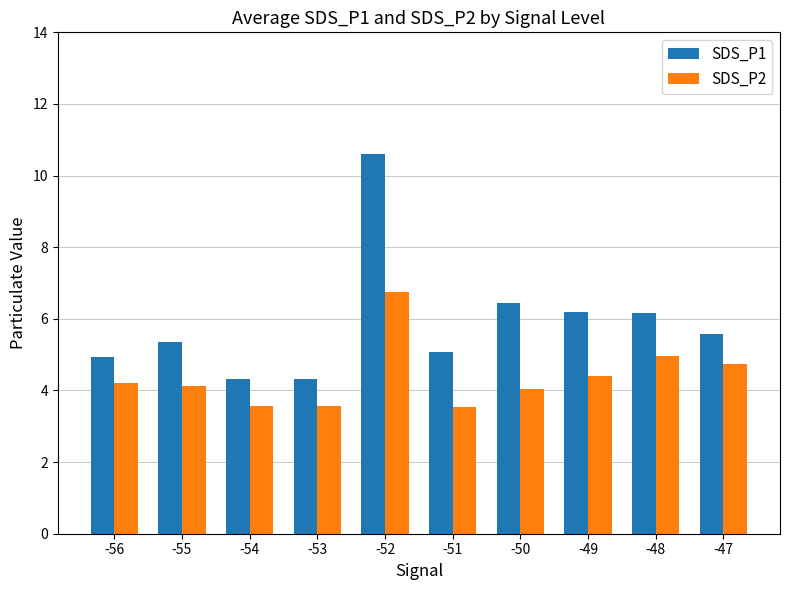

What is the difference between the maximum and minimum values in the SDS_P2 series?

3.2